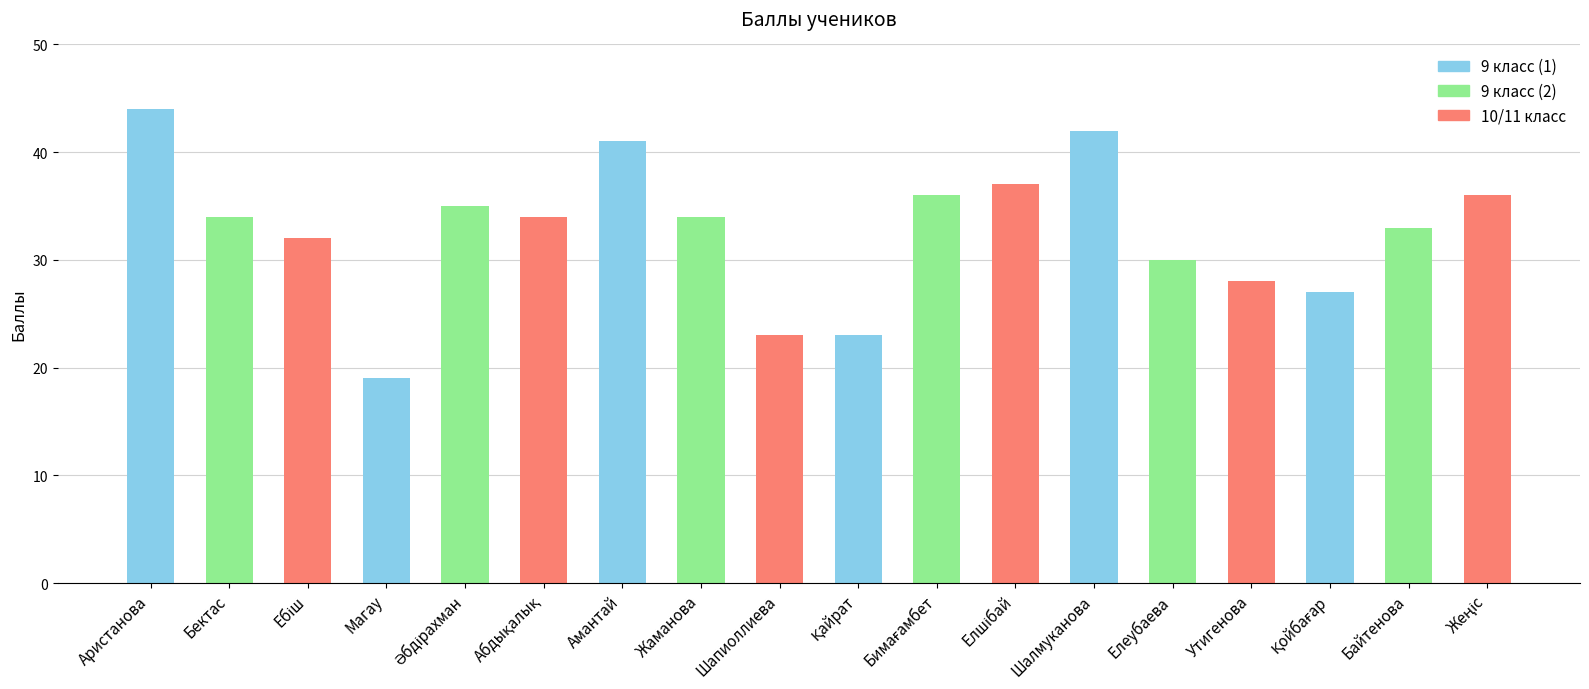

The chart shows a value of 34 at Бектас. True or false?

True